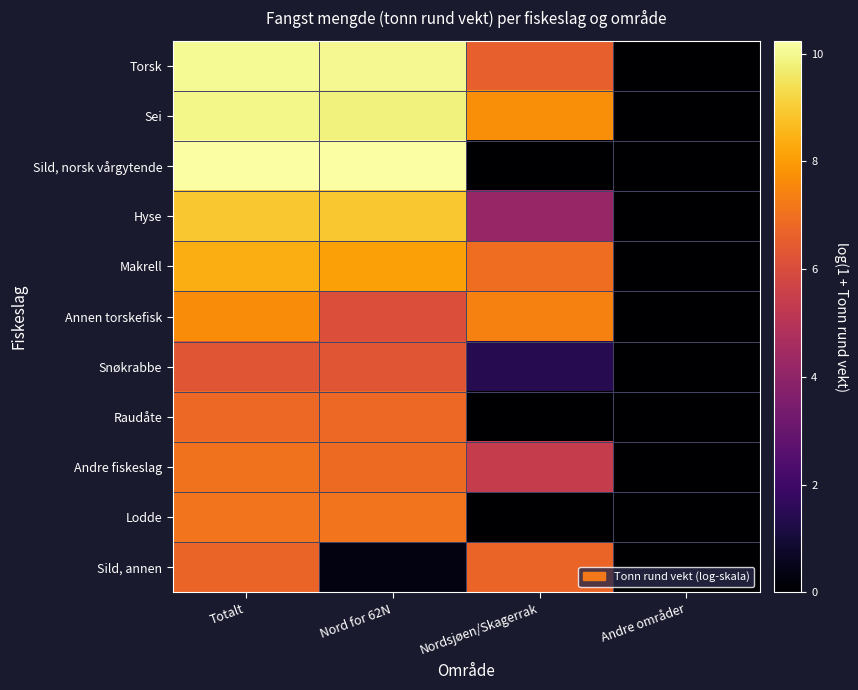

Reading right to left, list all the values displayed in this chart.

Torsk: Andre områder=0.0	Nordsjøen/Skagerrak=6.6	Nord for 62N=10.0	Totalt=10.1
Sei: Andre områder=0.0	Nordsjøen/Skagerrak=7.7	Nord for 62N=9.8	Totalt=9.9
Sild, norsk vårgytende: Andre områder=0.0	Nordsjøen/Skagerrak=0.0	Nord for 62N=10.2	Totalt=10.2
Hyse: Andre områder=0.0	Nordsjøen/Skagerrak=4.2	Nord for 62N=8.9	Totalt=8.9
Makrell: Andre områder=0.0	Nordsjøen/Skagerrak=6.9	Nord for 62N=8.1	Totalt=8.4
Annen torskefisk: Andre områder=0.0	Nordsjøen/Skagerrak=7.4	Nord for 62N=6.1	Totalt=7.7
Snøkrabbe: Andre områder=0.0	Nordsjøen/Skagerrak=1.4	Nord for 62N=6.3	Totalt=6.3
Raudåte: Andre områder=0.0	Nordsjøen/Skagerrak=0.0	Nord for 62N=6.8	Totalt=6.8
Andre fiskeslag: Andre områder=0.0	Nordsjøen/Skagerrak=5.4	Nord for 62N=6.9	Totalt=7.1
Lodde: Andre områder=0.0	Nordsjøen/Skagerrak=0.0	Nord for 62N=7.1	Totalt=7.1
Sild, annen: Andre områder=0.0	Nordsjøen/Skagerrak=6.7	Nord for 62N=0.3	Totalt=6.7